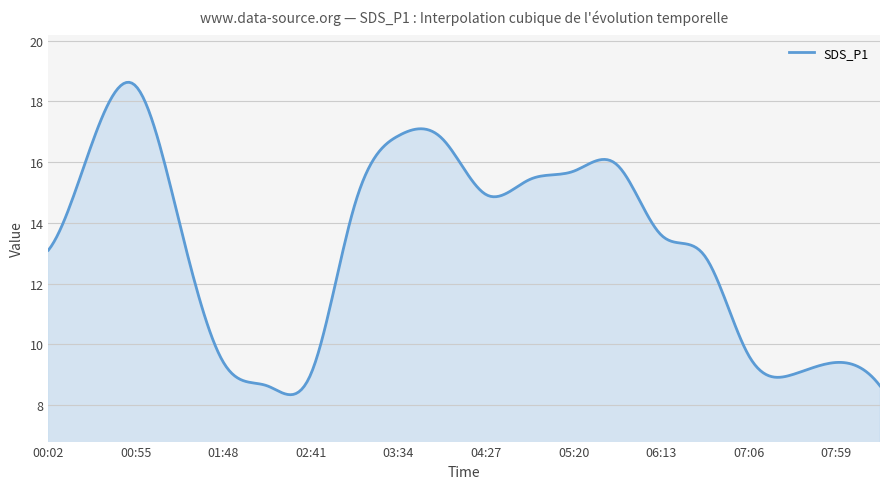

What is the greatest value displayed?

18.6